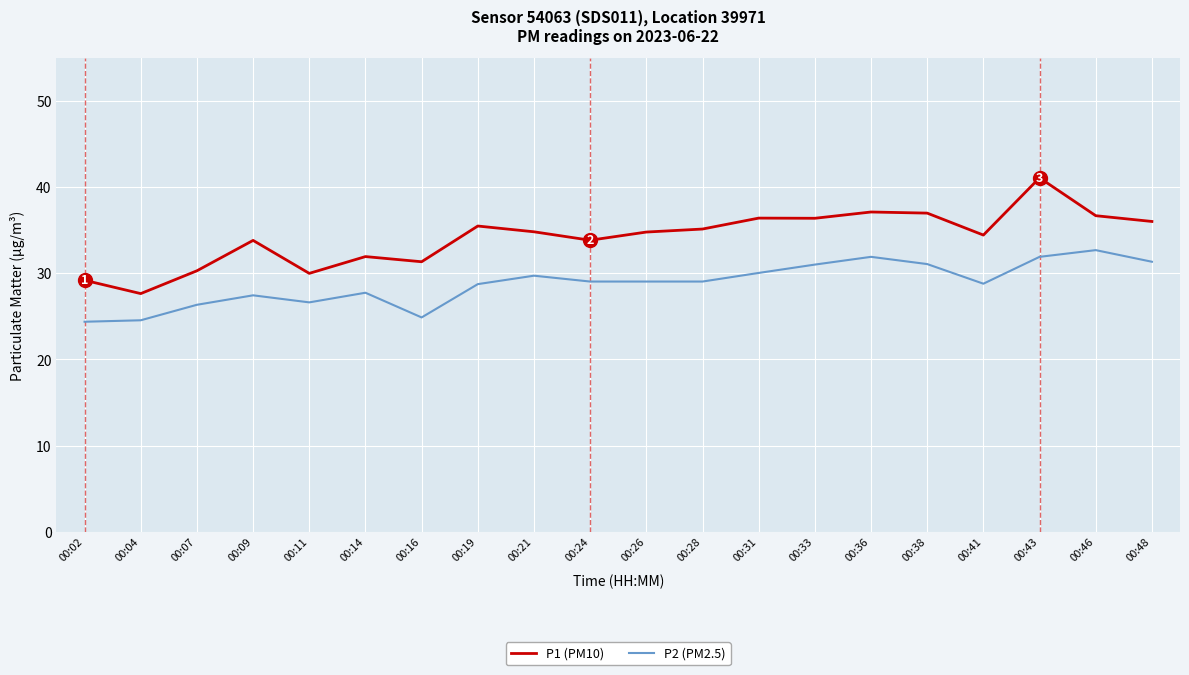

What is the difference between the second highest and second lowest values in the P2 (PM2.5) series?

7.4